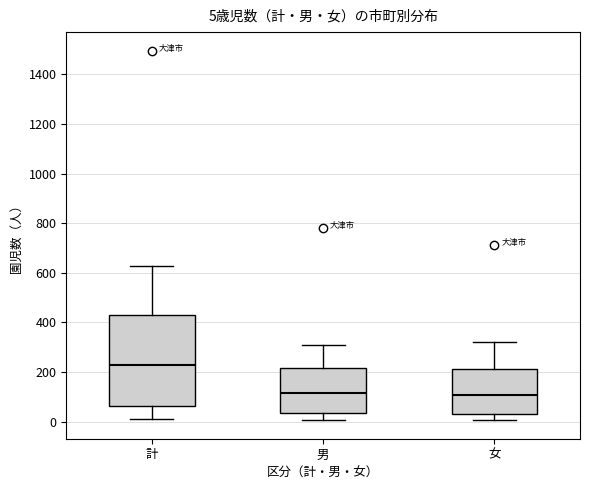

Which box is the tallest, from its lower edge to its upper edge?

計